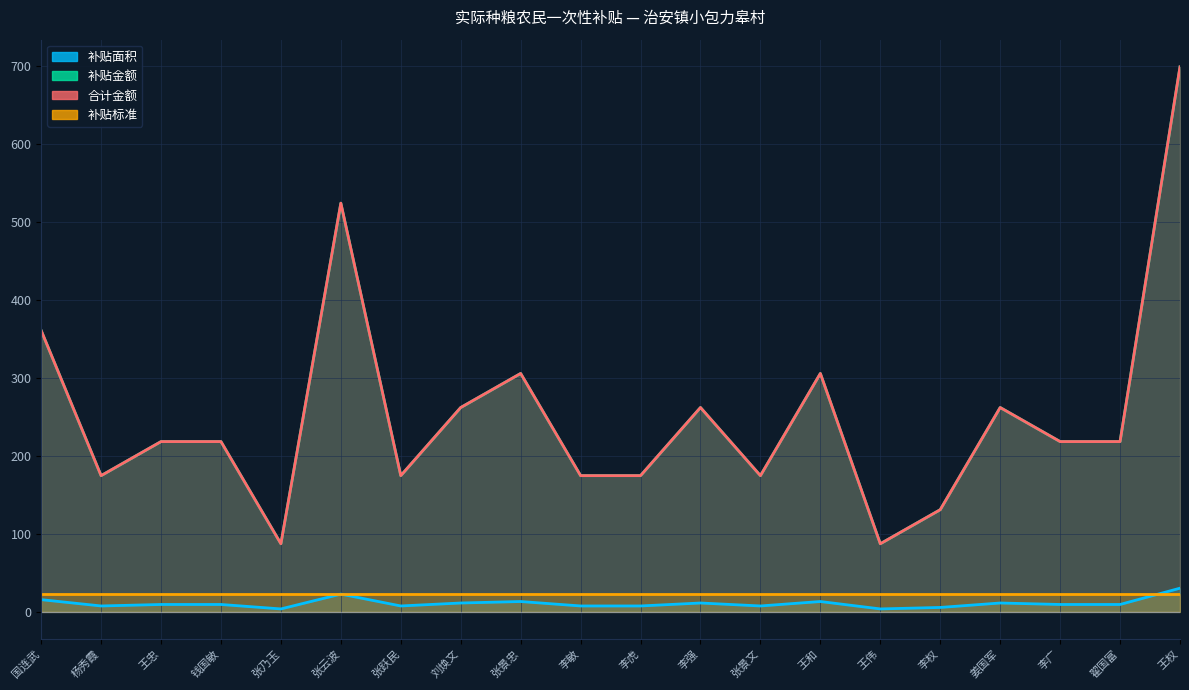

True or false: 补贴面积 has more than 2 points higher than both neighbors.

True